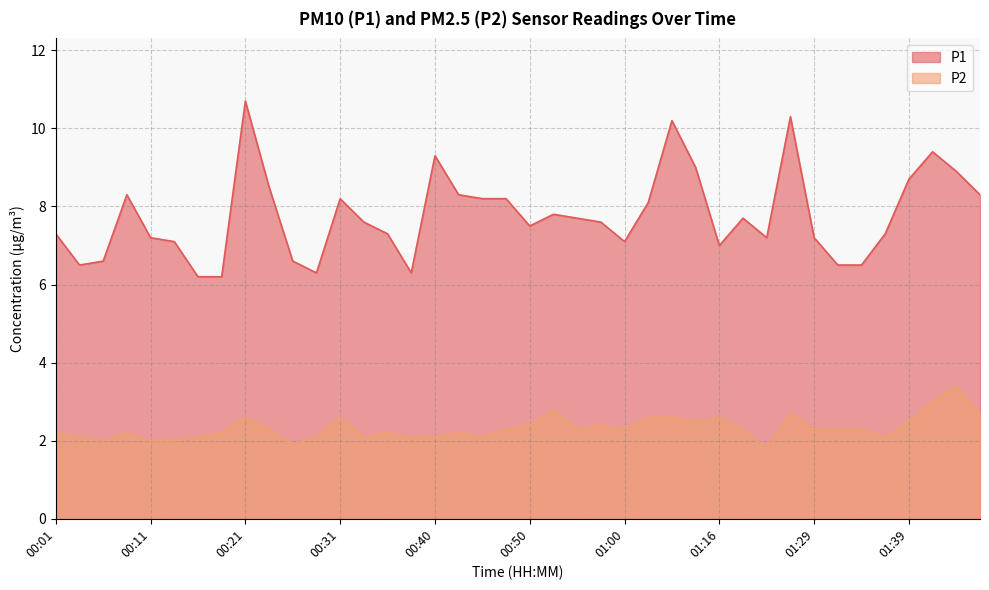

What is the approximate value of P1 at 01:05?

10.2